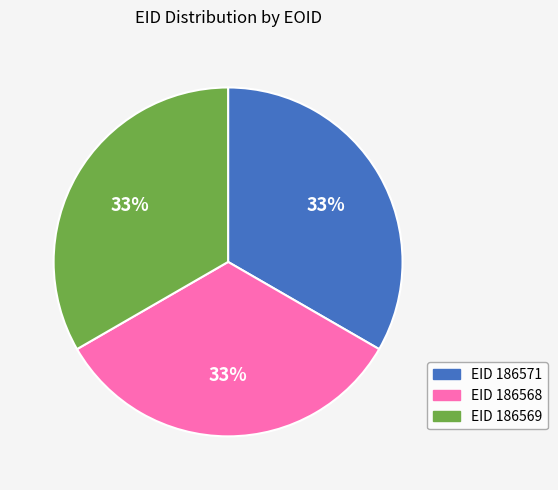

How many slices are in this pie chart?

3